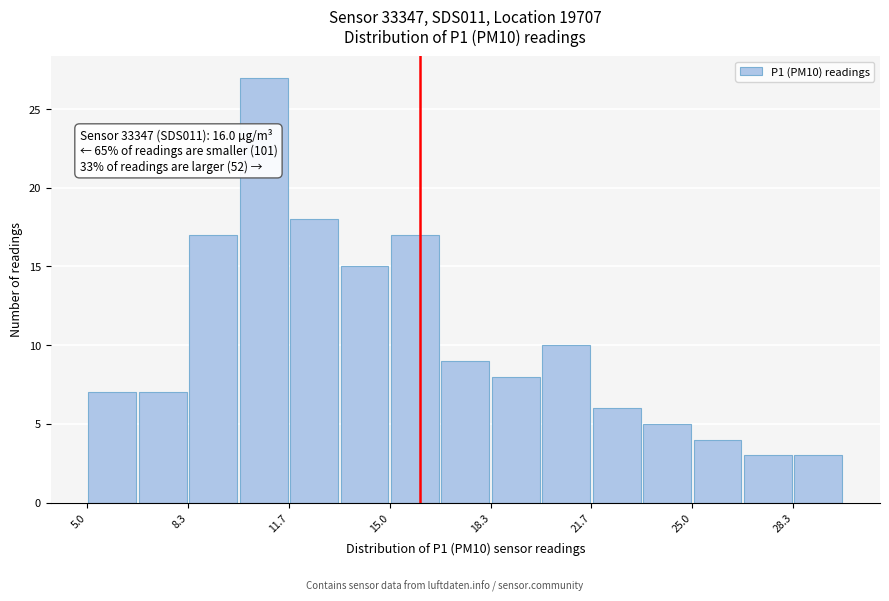

Around what value on the x-axis is the tallest bar? Give the approximate position of its centre, as read against the axis.

11.0